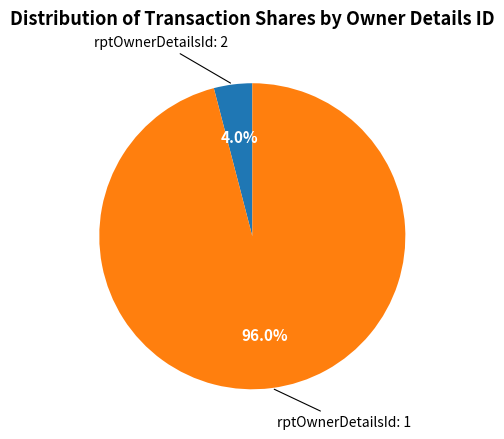

Is there a majority slice in this chart?

Yes